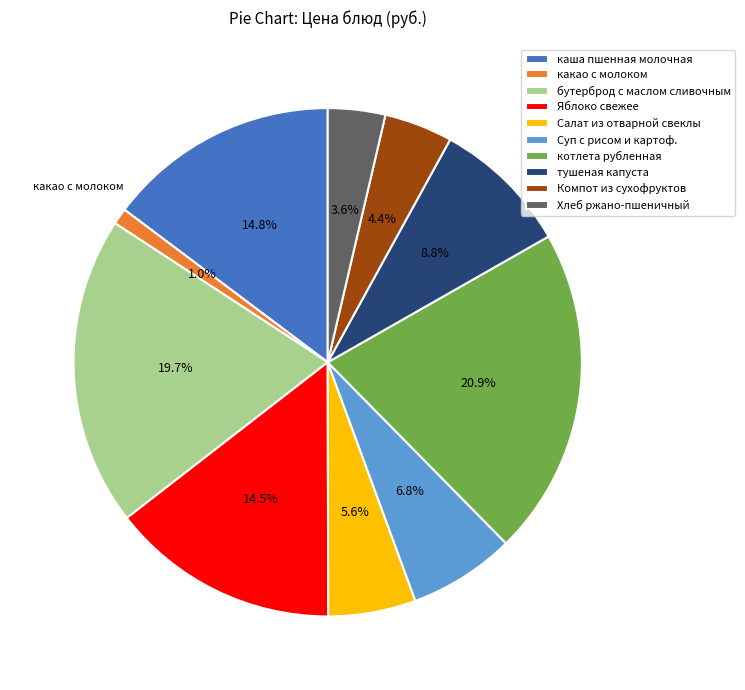

Is the sum of Яблоко свежее and каша пшенная молочная greater than half?

No